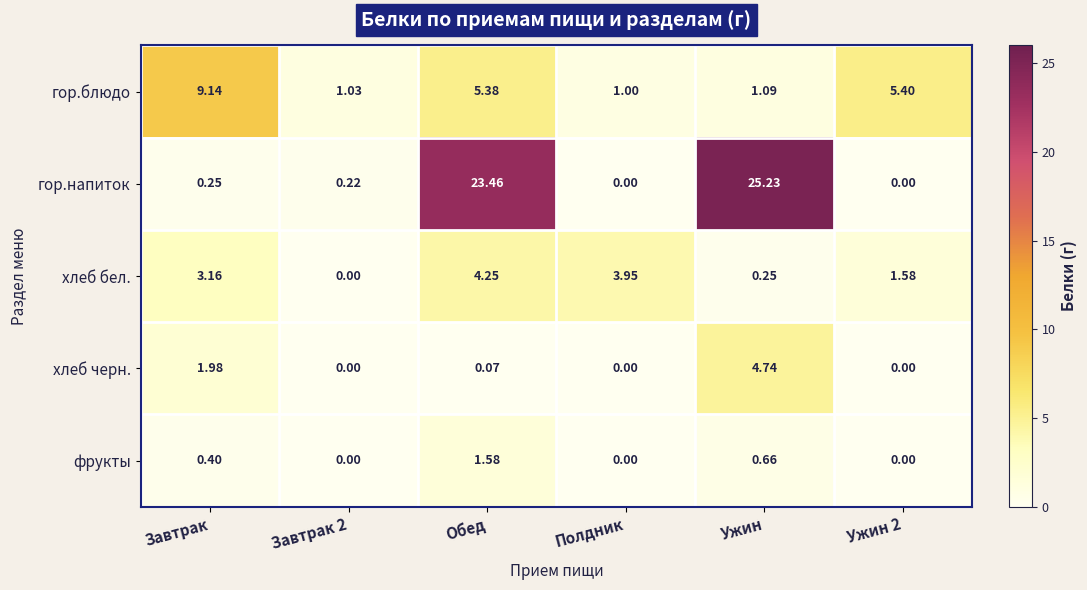

Which label corresponds to the largest value in the chart?

Ужин